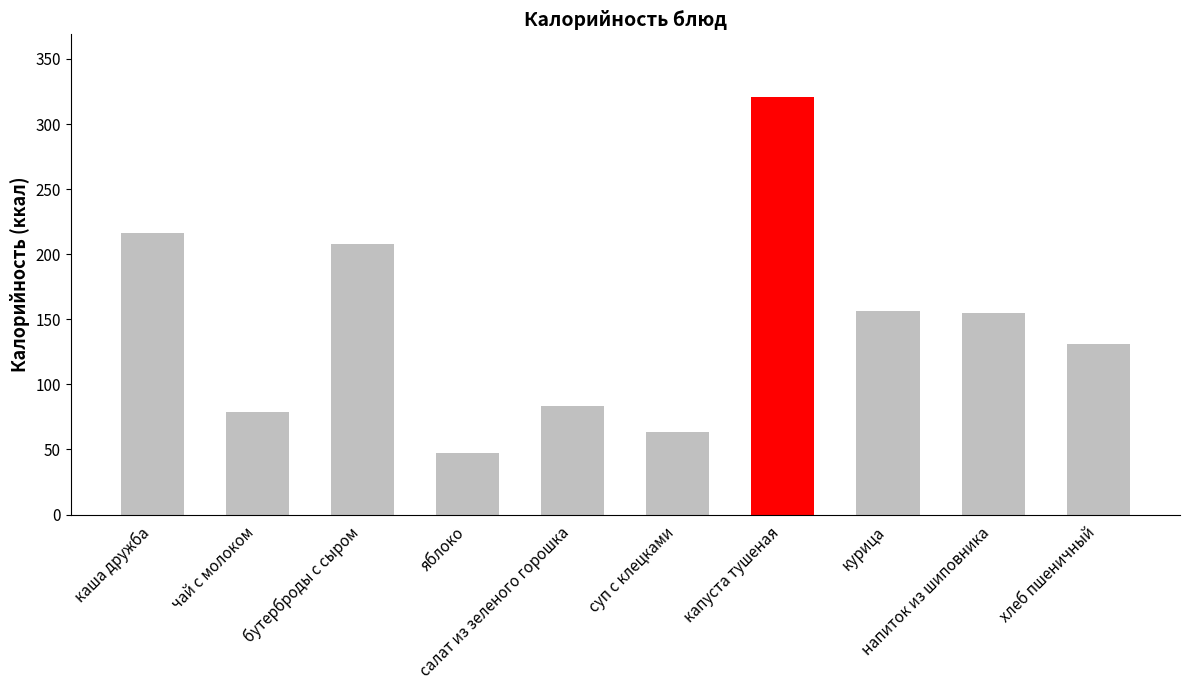

What is the label of the 5th bar from the right?

суп с клецками